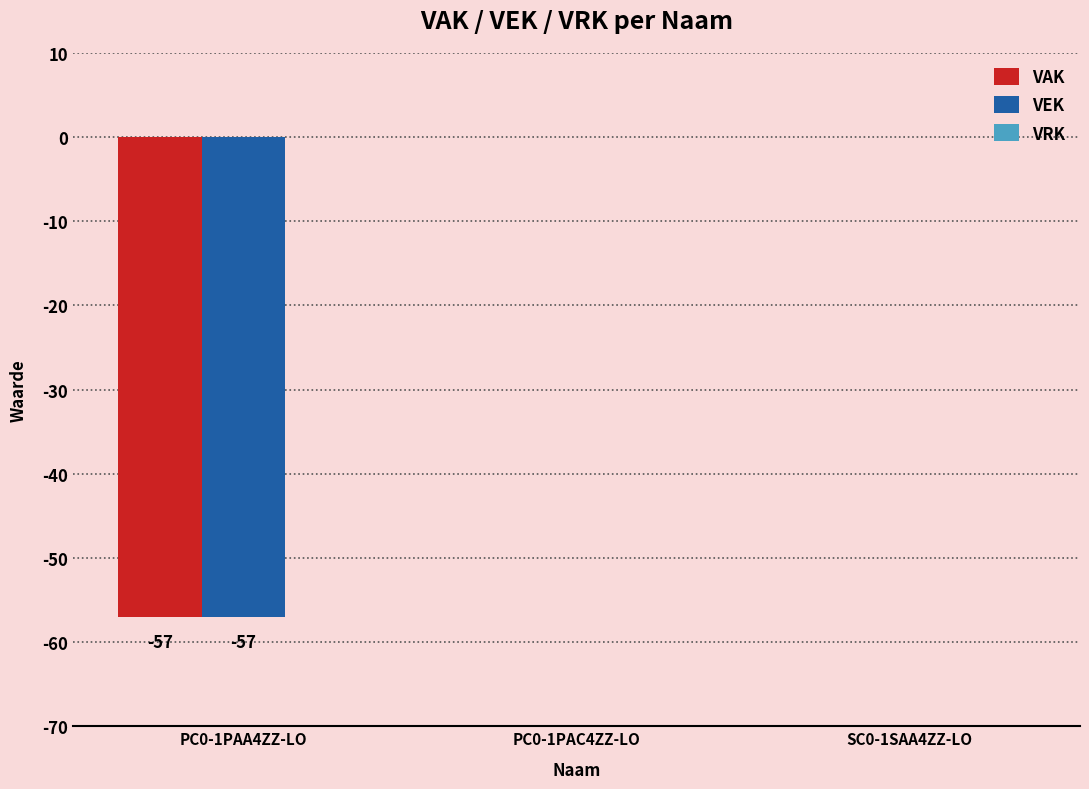

What is the sum of the VAK values at PC0-1PAA4ZZ-LO and SC0-1SAA4ZZ-LO?

-57